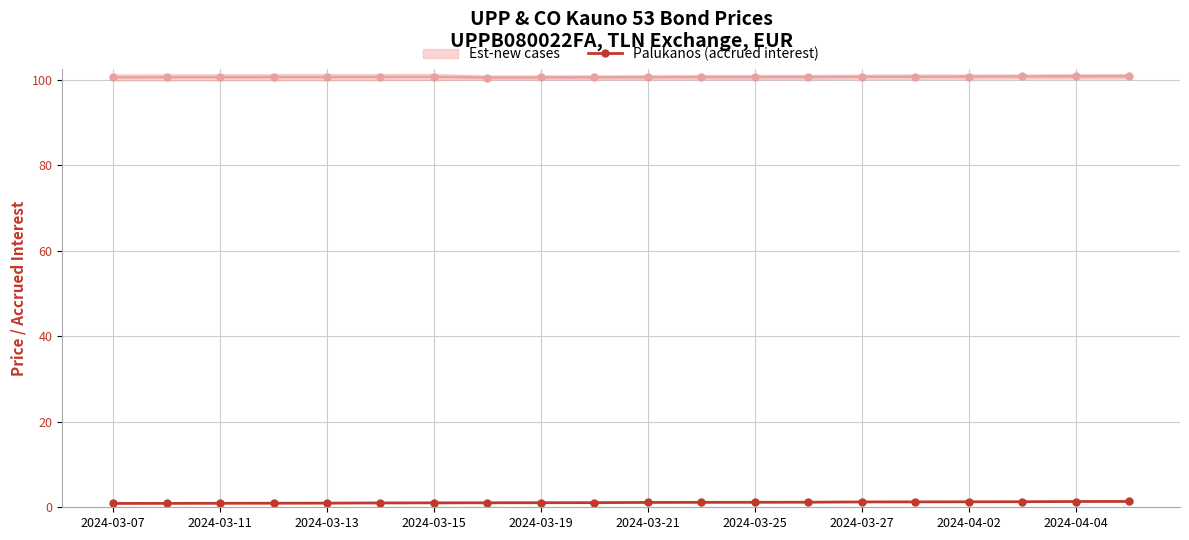

What is the sum of all Est-new cases values?

2013.5